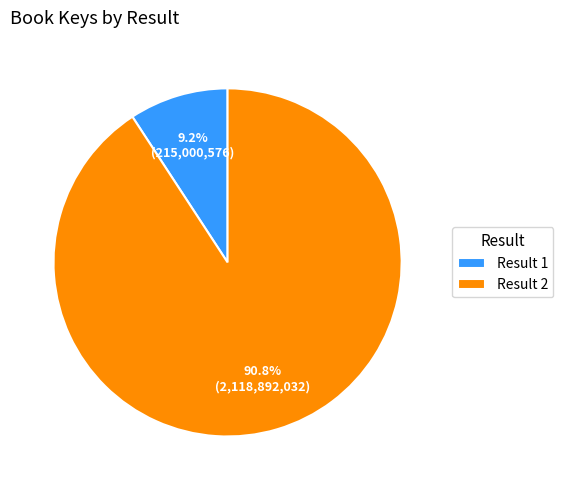

Do Result 1 and Result 2 together represent more than half of the pie?

Yes